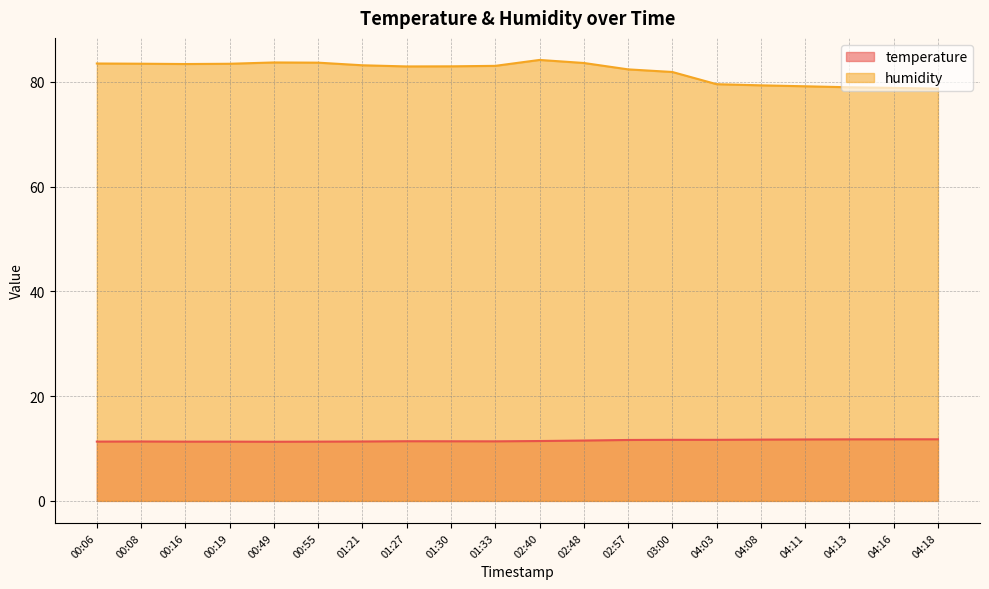

What is the label of the 16th point from the right?

00:49